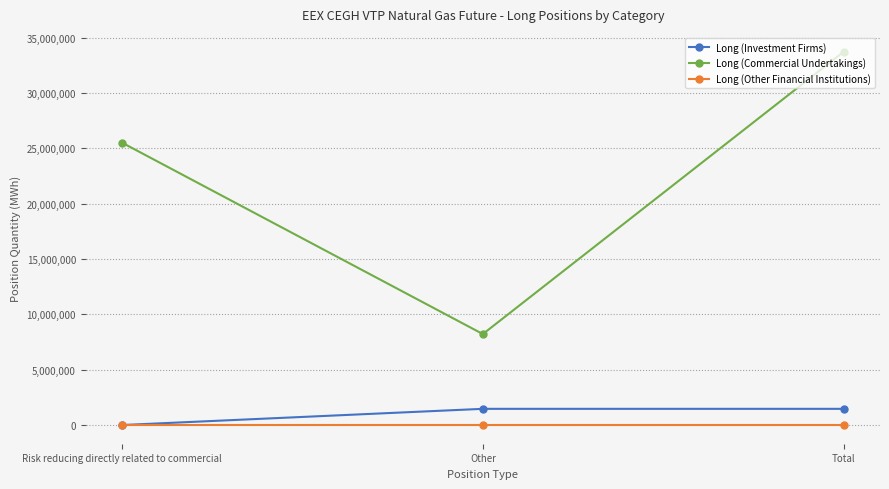

What are all the series names shown in the legend?

Long (Investment Firms), Long (Commercial Undertakings), Long (Other Financial Institutions)